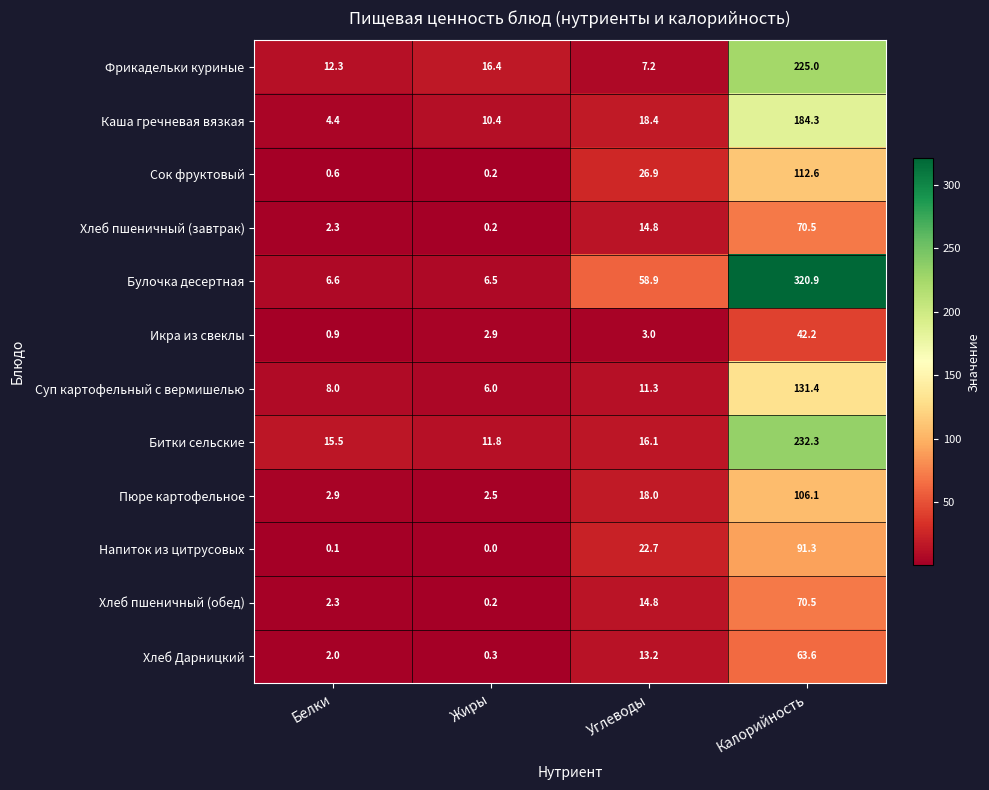

Is the value of Пюре картофельное at Калорийность greater than the value of Икра из свеклы at Жиры?

Yes